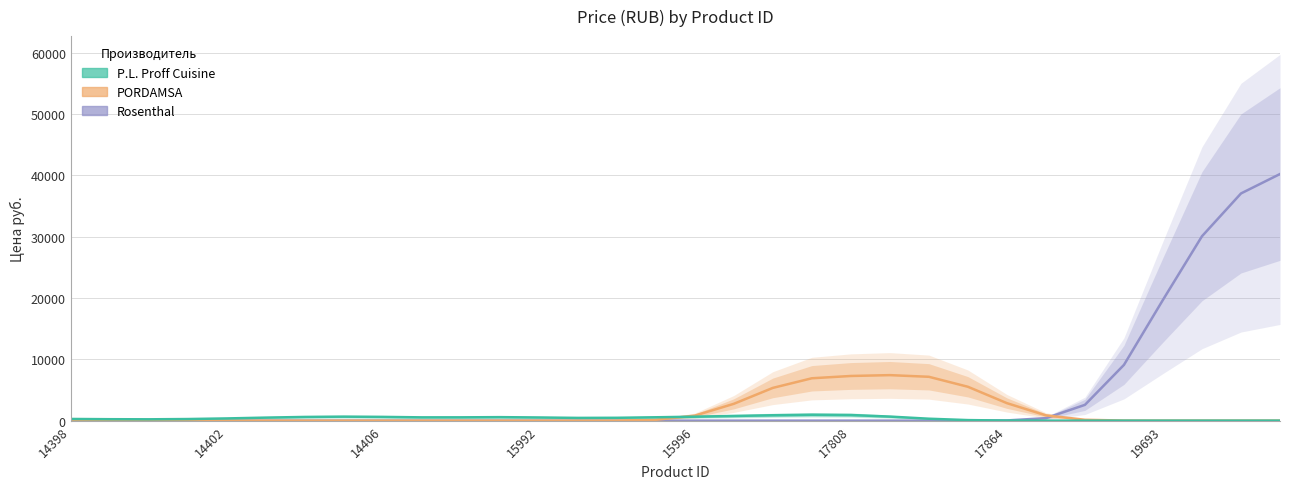

What is the difference between the maximum and second lowest values in the PORDAMSA series?

7425.1